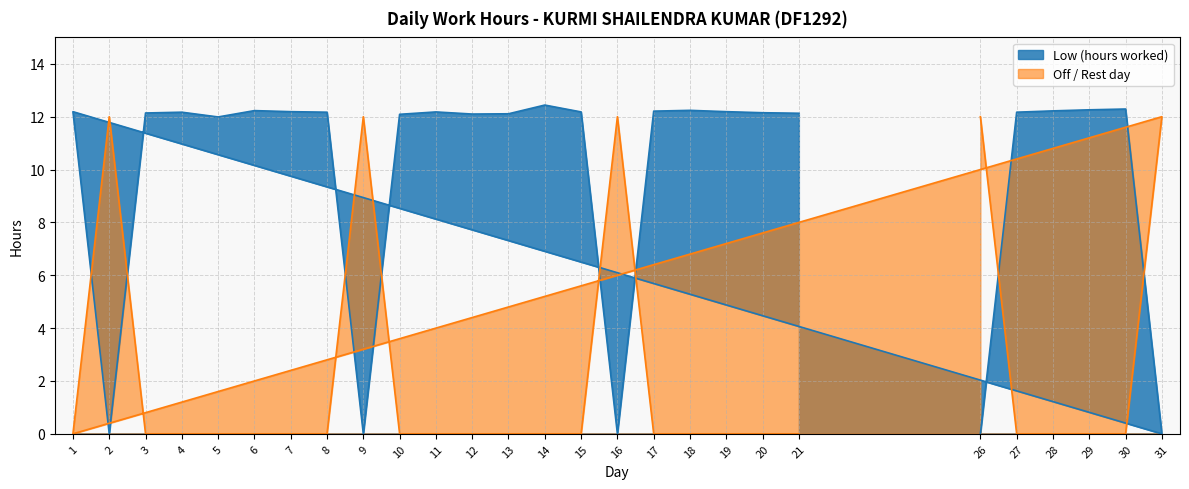

Which category has the lowest value in the OT (placeholder) series?

26